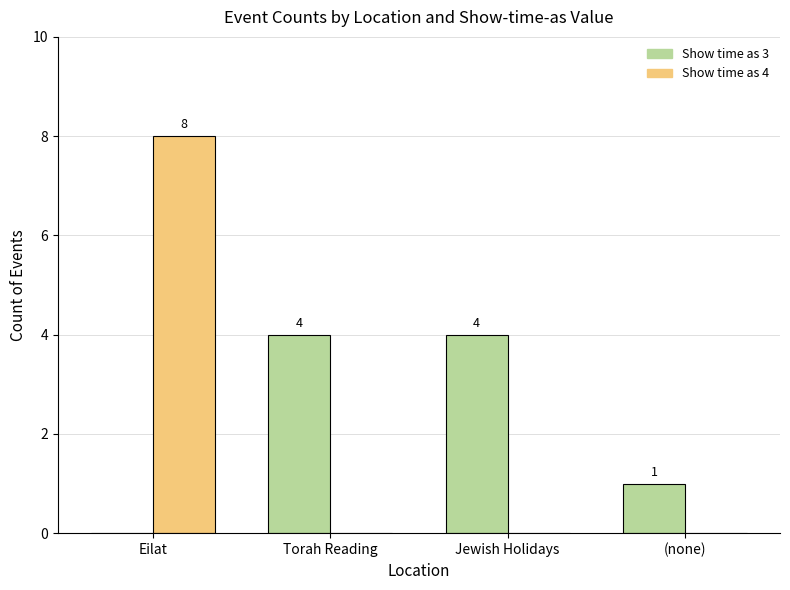

What is the average value of the Show time as 3 series?

2